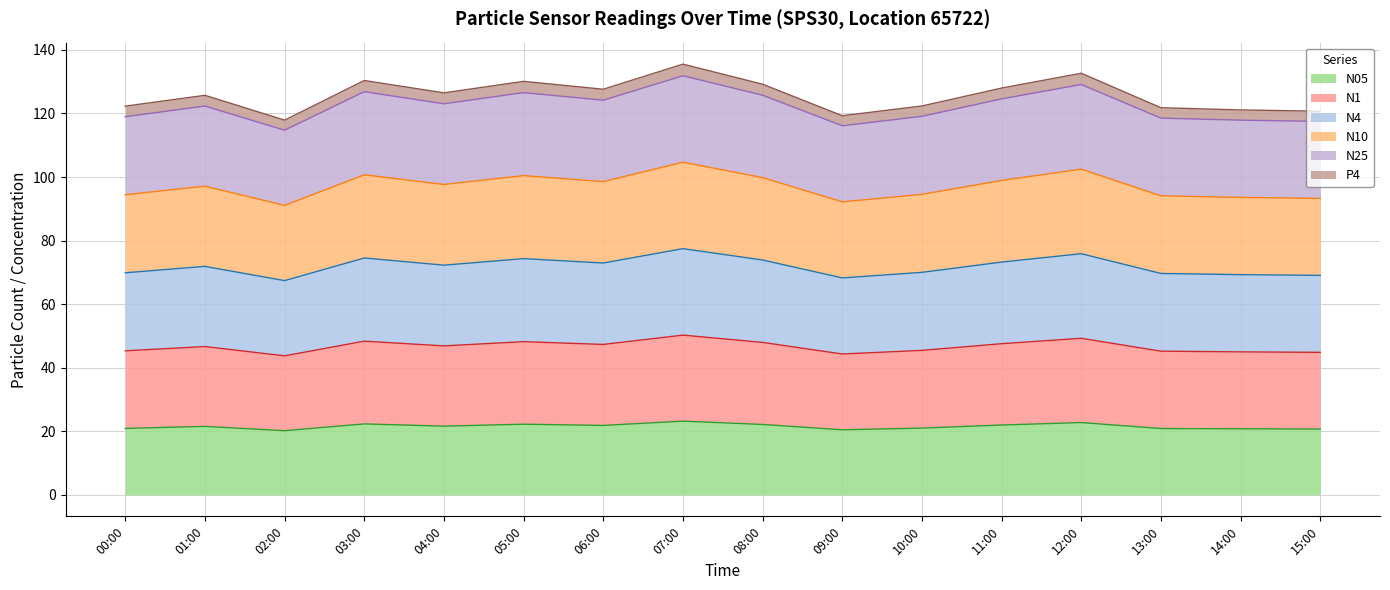

What is the total value across all series at 00:00?

122.3